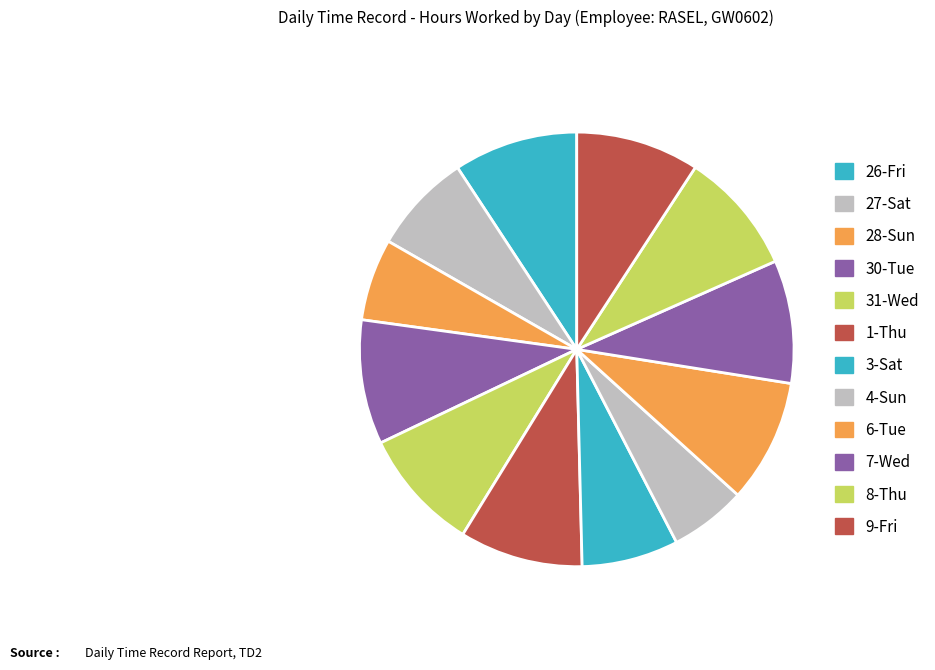

What percentage is NOT represented by 27-Sat?

92.5%